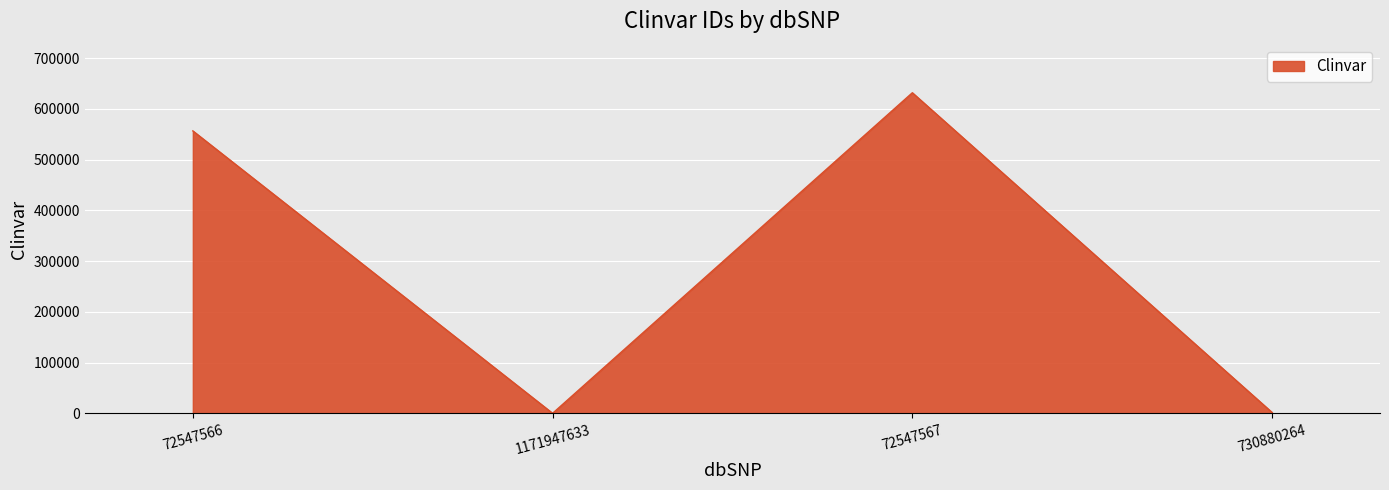

Approximately how many times larger is the value at 72547567 compared to 730880264?

385.7